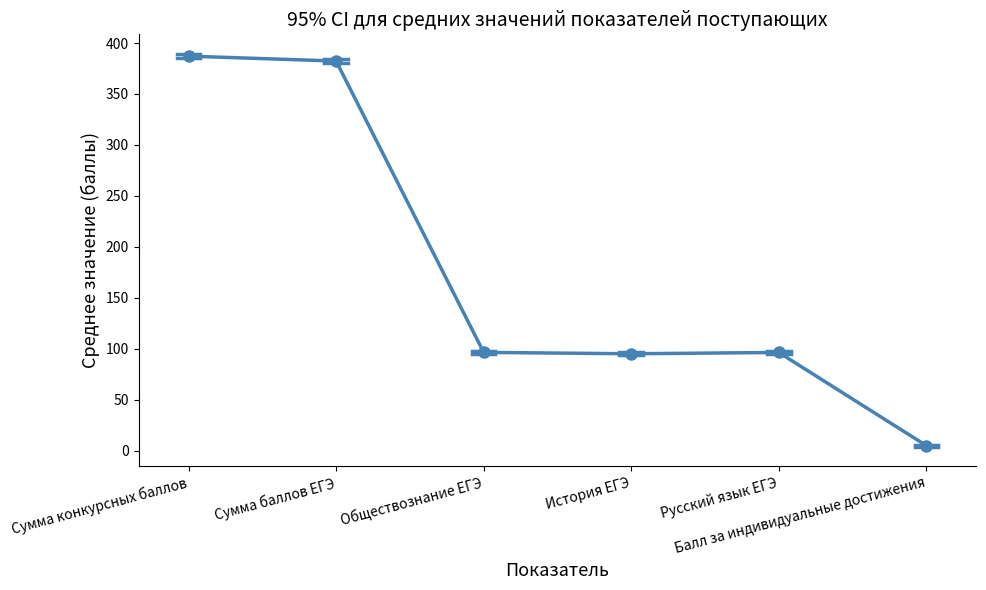

What is the average value?

177.0